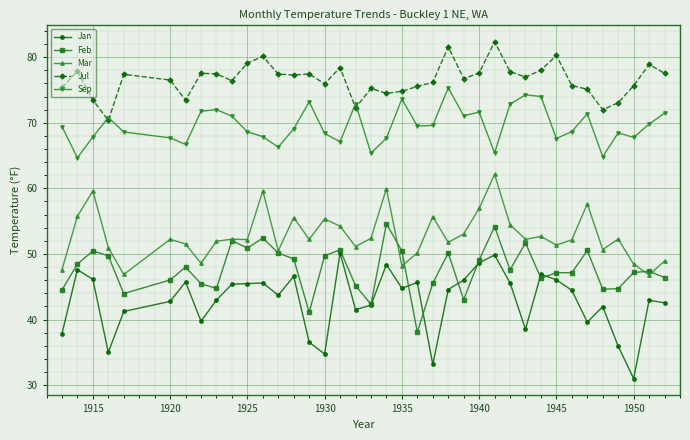

How many data points does each series have?

38